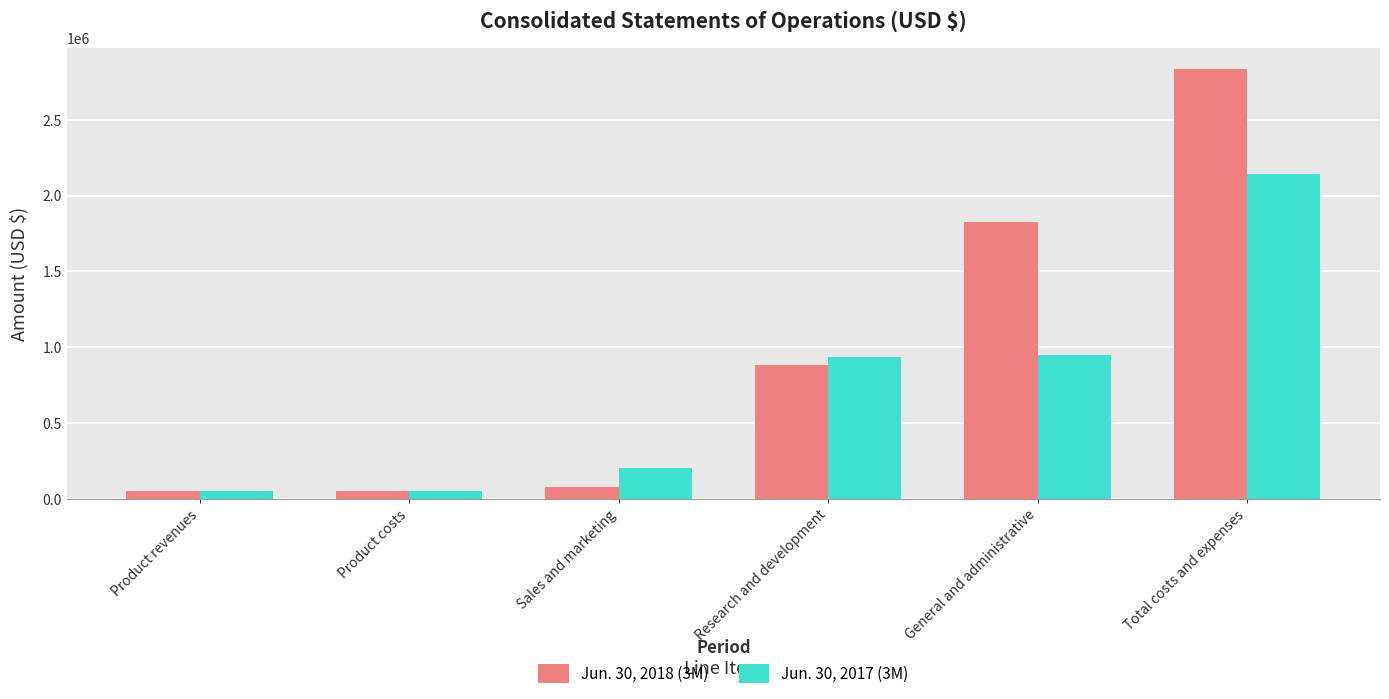

What are all the series names shown in the legend?

Jun. 30, 2018 (3M), Jun. 30, 2017 (3M)